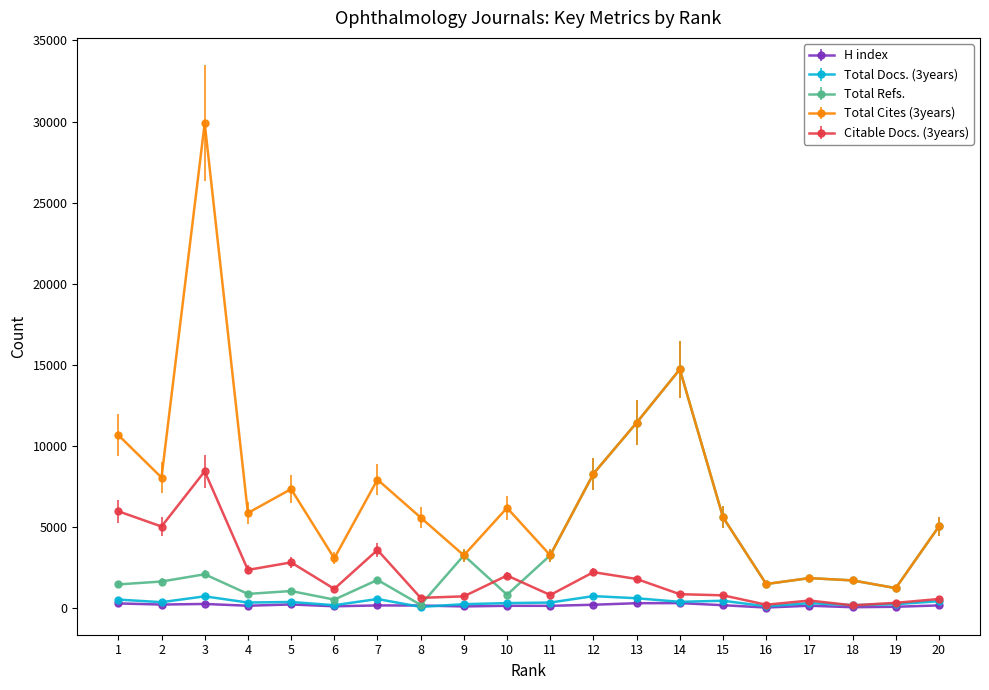

Rank the series by their maximum value, from lowest to highest.

H index, Total Docs. (3years), Citable Docs. (3years), Total Refs., Total Cites (3years)